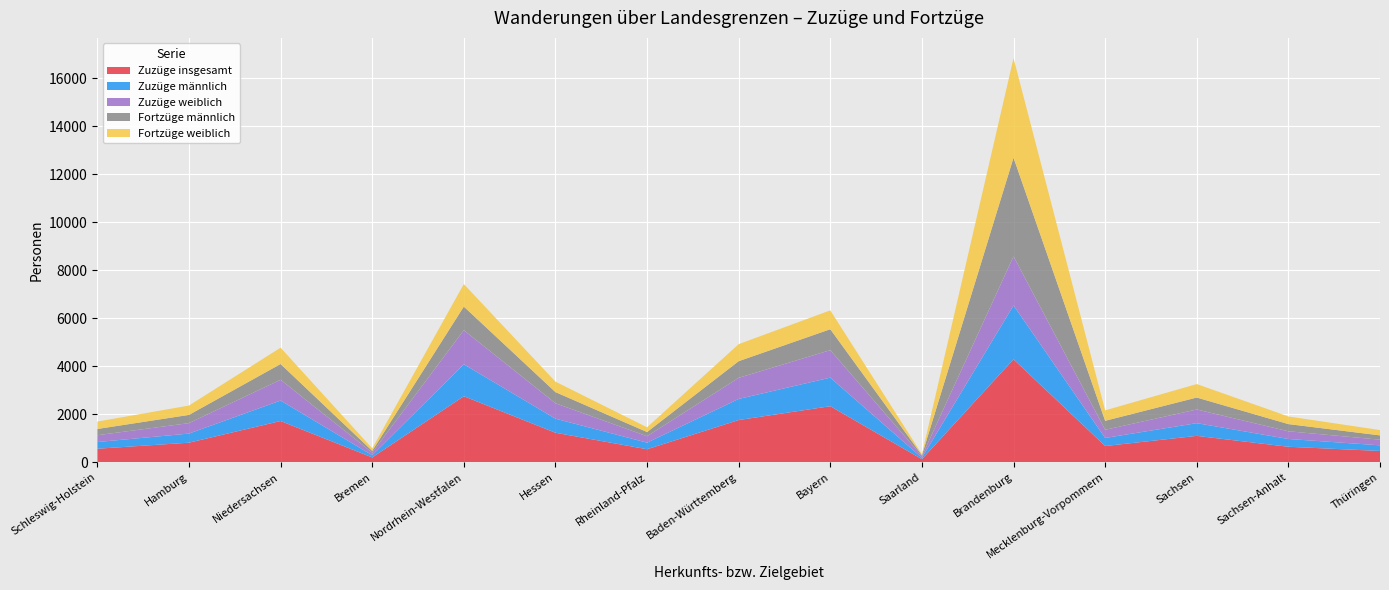

Reading left to right, list all the values displayed in this chart.

Zuzüge insgesamt: Schleswig-Holstein=563	Hamburg=815	Niedersachsen=1719	Bremen=200	Nordrhein-Westfalen=2752	Hessen=1229	Rheinland-Pfalz=542	Baden-Württemberg=1759	Bayern=2336	Saarland=127	Brandenburg=4291	Mecklenburg-Vorpommern=676	Sachsen=1099	Sachsen-Anhalt=645	Thüringen=470
Zuzüge männlich: Schleswig-Holstein=279	Hamburg=380	Niedersachsen=853	Bremen=93	Nordrhein-Westfalen=1332	Hessen=587	Rheinland-Pfalz=274	Baden-Württemberg=879	Bayern=1191	Saarland=59	Brandenburg=2247	Mecklenburg-Vorpommern=336	Sachsen=530	Sachsen-Anhalt=324	Thüringen=235
Zuzüge weiblich: Schleswig-Holstein=284	Hamburg=435	Niedersachsen=866	Bremen=107	Nordrhein-Westfalen=1420	Hessen=642	Rheinland-Pfalz=268	Baden-Württemberg=880	Bayern=1145	Saarland=68	Brandenburg=2044	Mecklenburg-Vorpommern=340	Sachsen=569	Sachsen-Anhalt=321	Thüringen=235
Fortzüge männlich: Schleswig-Holstein=260	Hamburg=343	Niedersachsen=657	Bremen=74	Nordrhein-Westfalen=985	Hessen=466	Rheinland-Pfalz=175	Baden-Württemberg=695	Bayern=873	Saarland=40	Brandenburg=4114	Mecklenburg-Vorpommern=375	Sachsen=499	Sachsen-Anhalt=300	Thüringen=179
Fortzüge weiblich: Schleswig-Holstein=309	Hamburg=390	Niedersachsen=681	Bremen=104	Nordrhein-Westfalen=939	Hessen=436	Rheinland-Pfalz=197	Baden-Württemberg=710	Bayern=787	Saarland=38	Brandenburg=4153	Mecklenburg-Vorpommern=435	Sachsen=562	Sachsen-Anhalt=318	Thüringen=222